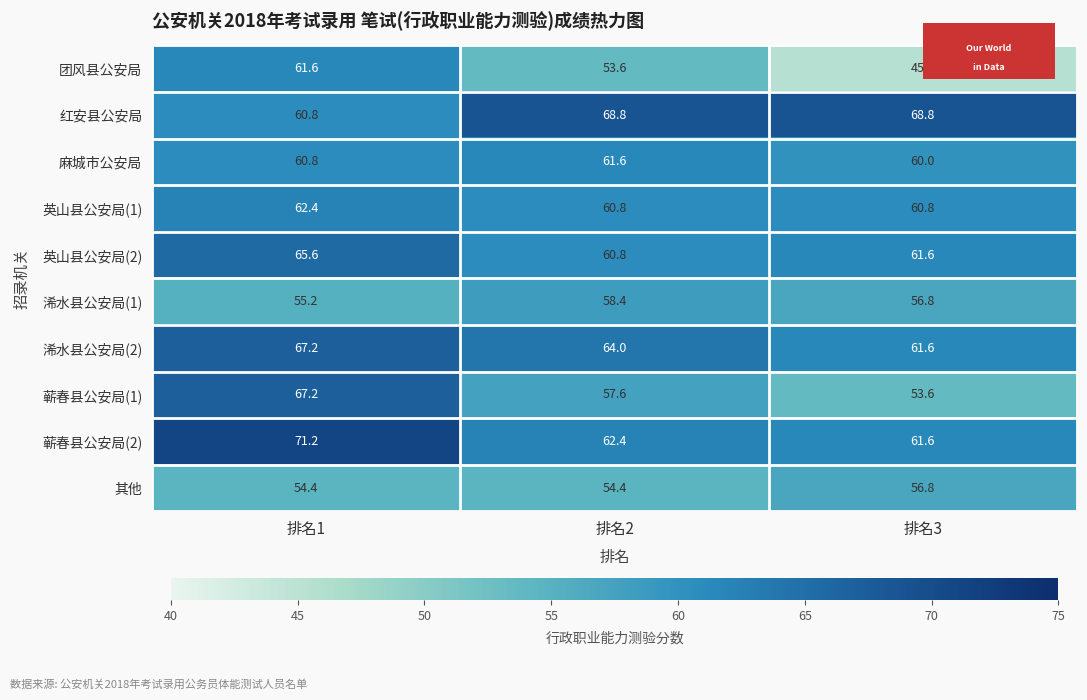

How many data points in 浠水县公安局(1) are less than 56?

1